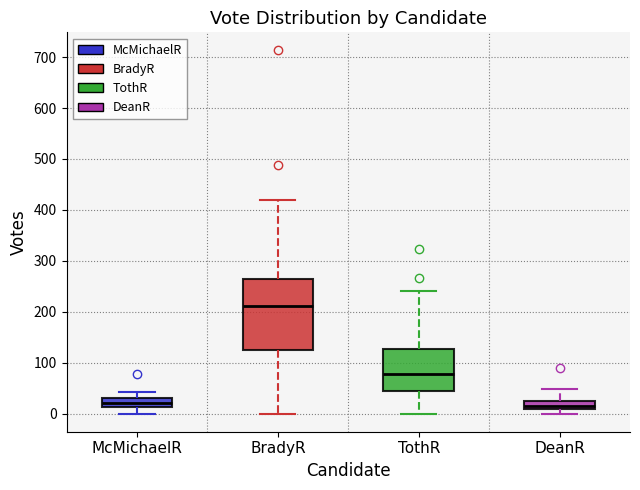

Which box is the tallest, from its lower edge to its upper edge?

BradyR